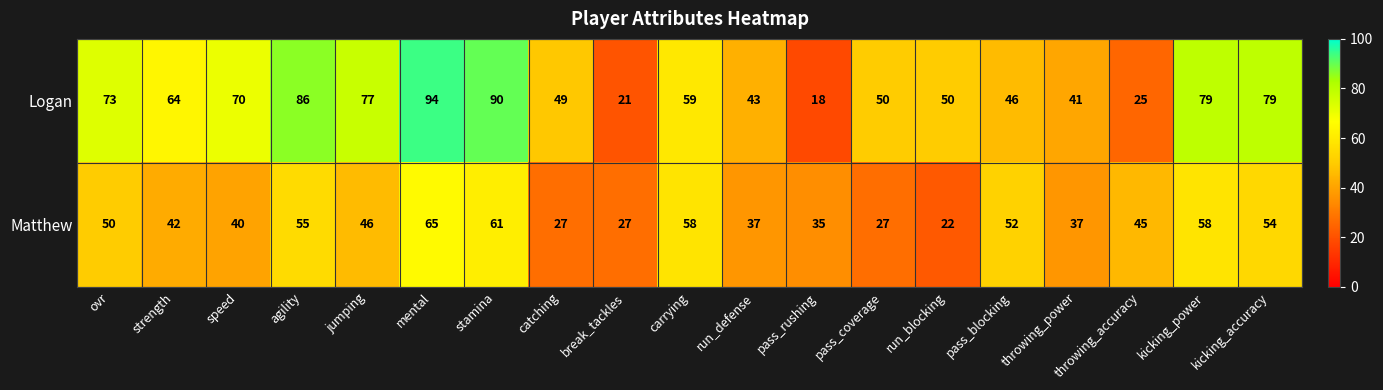

What is the difference between the Logan values at jumping and mental?

17